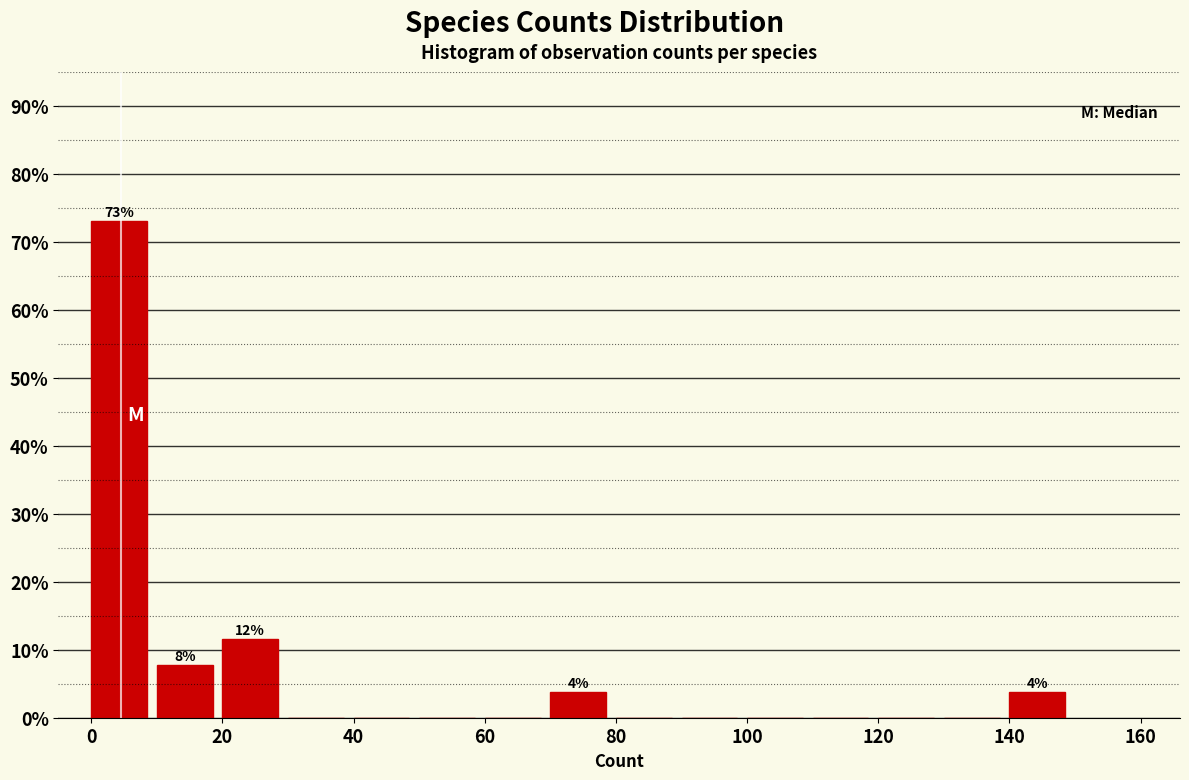

Over which range of the x-axis is the bar tallest?

0 to 10